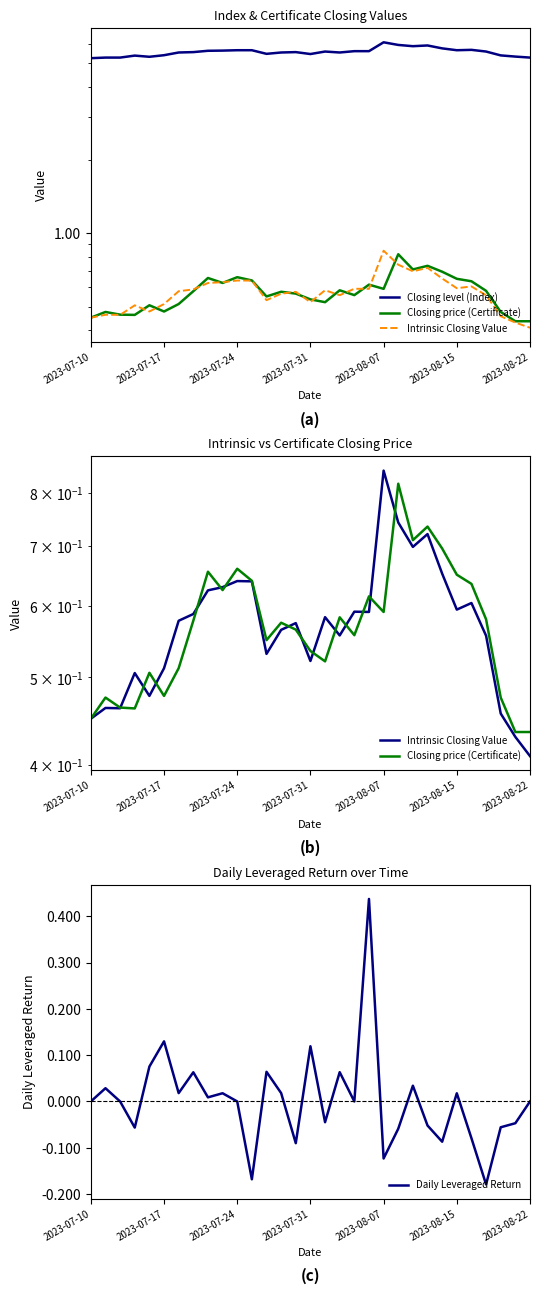

Is it true that Daily Leveraged Return equals 0.2 at 2023-07-24?

False